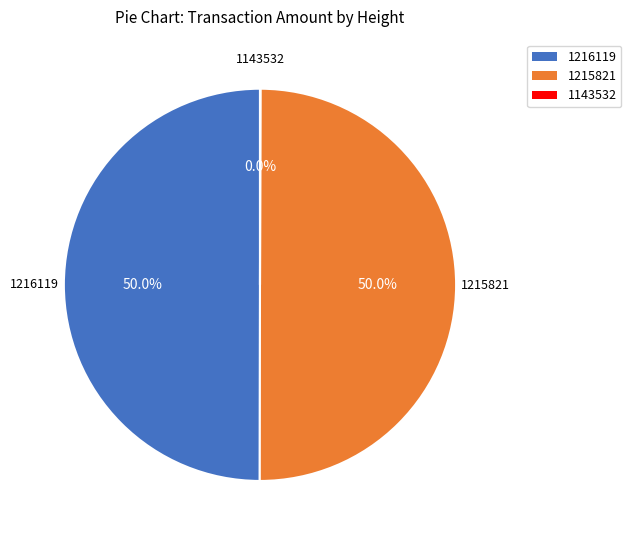

What is the ratio of the value at 1215821 to the value at 1216119?

1.0